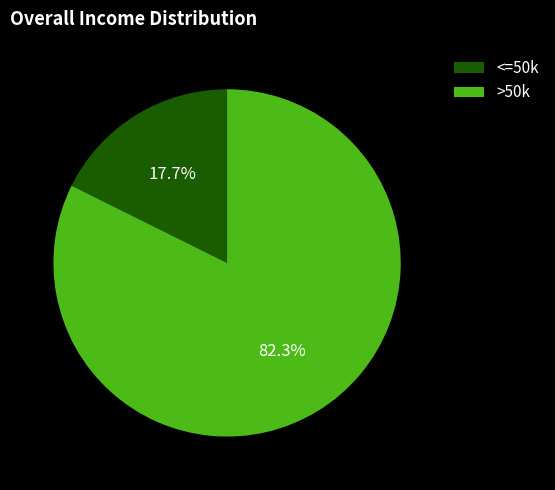

Rank the categories by value from lowest to highest.

<=50k, >50k